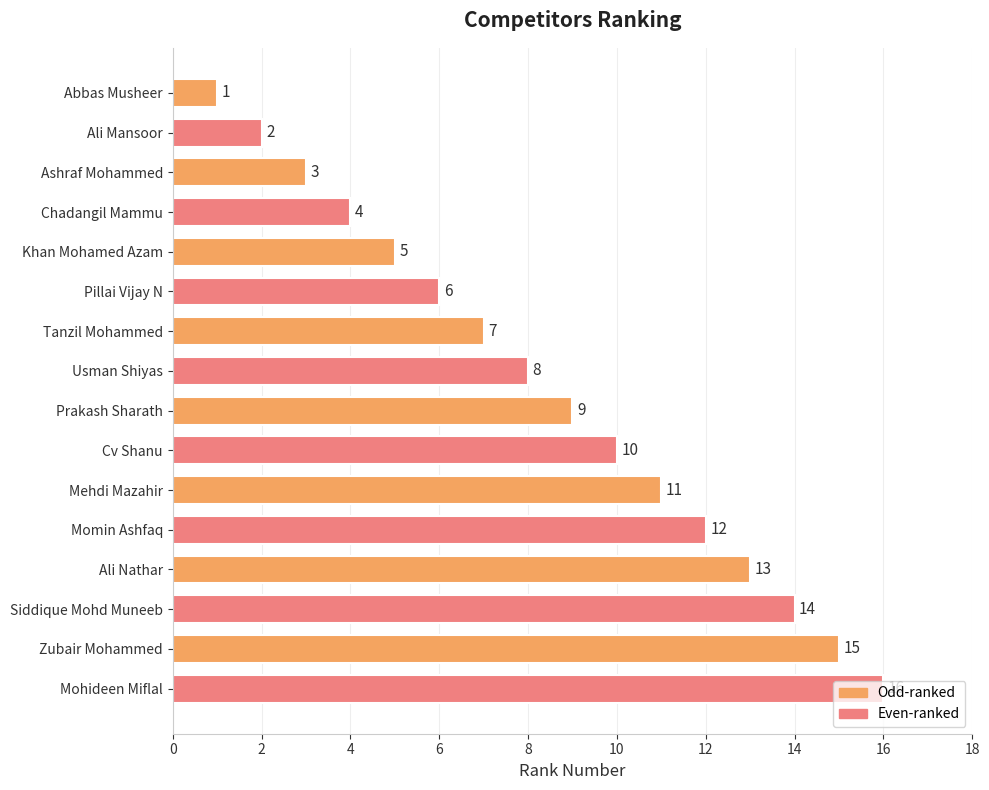

Where is the data nearest to the value 8?

Usman Shiyas